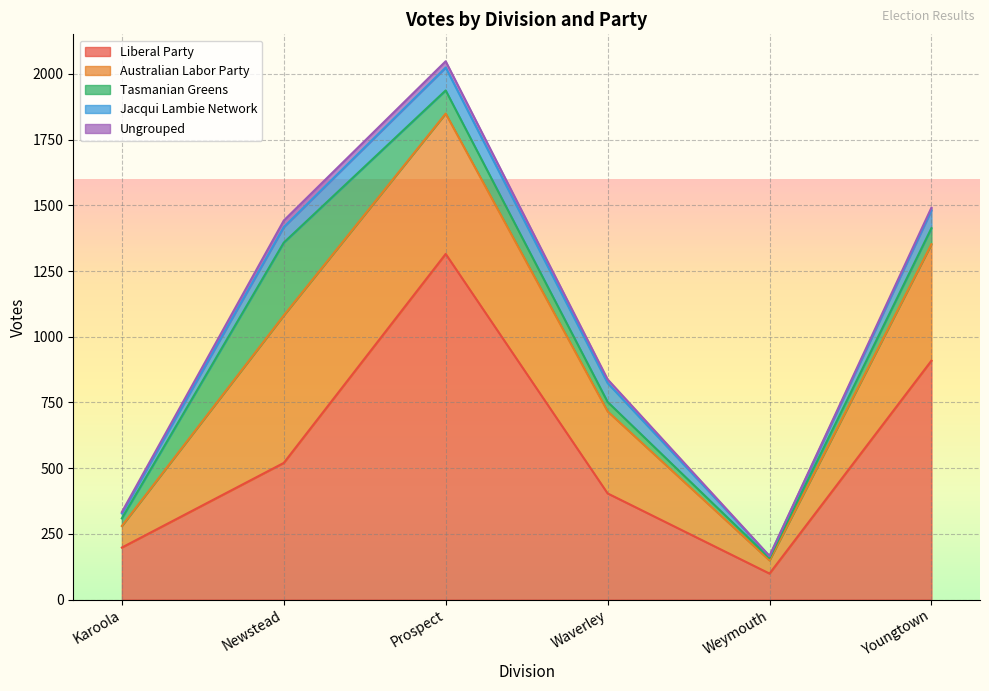

True or false: Australian Labor Party and Tasmanian Greens intersect in this chart.

False